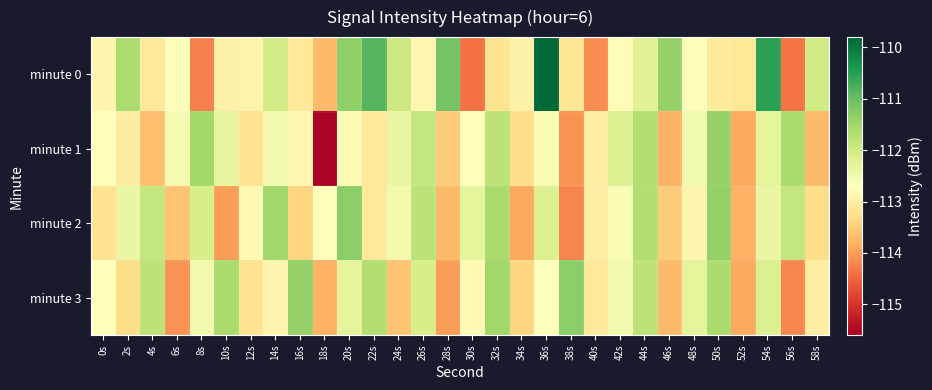

Reading left to right, what are all the values shown in this chart?

minute 0: 0s=-112.9	2s=-111.6	4s=-113.1	6s=-112.6	8s=-114.2	10s=-112.9	12s=-112.9	14s=-112.1	16s=-113.1	18s=-113.7	20s=-111.3	22s=-110.9	24s=-112.0	26s=-112.9	28s=-111.1	30s=-114.4	32s=-113.2	34s=-112.9	36s=-109.8	38s=-113.2	40s=-114.1	42s=-112.8	44s=-112.2	46s=-111.4	48s=-112.6	50s=-113.1	52s=-113.2	54s=-110.5	56s=-114.4	58s=-112.0
minute 1: 0s=-112.7	2s=-113.0	4s=-113.7	6s=-112.6	8s=-111.5	10s=-112.3	12s=-113.2	14s=-112.5	16s=-112.9	18s=-115.5	20s=-112.8	22s=-113.1	24s=-112.4	26s=-111.9	28s=-113.5	30s=-112.7	32s=-111.8	34s=-113.3	36s=-112.6	38s=-114.1	40s=-113.0	42s=-112.2	44s=-111.7	46s=-113.8	48s=-112.5	50s=-111.4	52s=-113.9	54s=-112.3	56s=-111.6	58s=-113.7
minute 2: 0s=-113.2	2s=-112.4	4s=-111.9	6s=-113.6	8s=-112.1	10s=-114.0	12s=-112.8	14s=-111.5	16s=-113.4	18s=-112.7	20s=-111.3	22s=-113.1	24s=-112.5	26s=-111.8	28s=-113.7	30s=-112.3	32s=-111.6	34s=-113.9	36s=-112.2	38s=-114.2	40s=-113.0	42s=-112.6	44s=-111.7	46s=-113.5	48s=-112.9	50s=-111.4	52s=-113.8	54s=-112.4	56s=-111.9	58s=-113.3
minute 3: 0s=-112.7	2s=-113.3	4s=-111.8	6s=-114.1	8s=-112.5	10s=-111.6	12s=-113.2	14s=-112.9	16s=-111.4	18s=-113.8	20s=-112.3	22s=-111.7	24s=-113.6	26s=-112.1	28s=-114.0	30s=-112.8	32s=-111.5	34s=-113.4	36s=-112.7	38s=-111.3	40s=-113.1	42s=-112.5	44s=-111.8	46s=-113.7	48s=-112.3	50s=-111.6	52s=-113.9	54s=-112.2	56s=-114.2	58s=-113.0